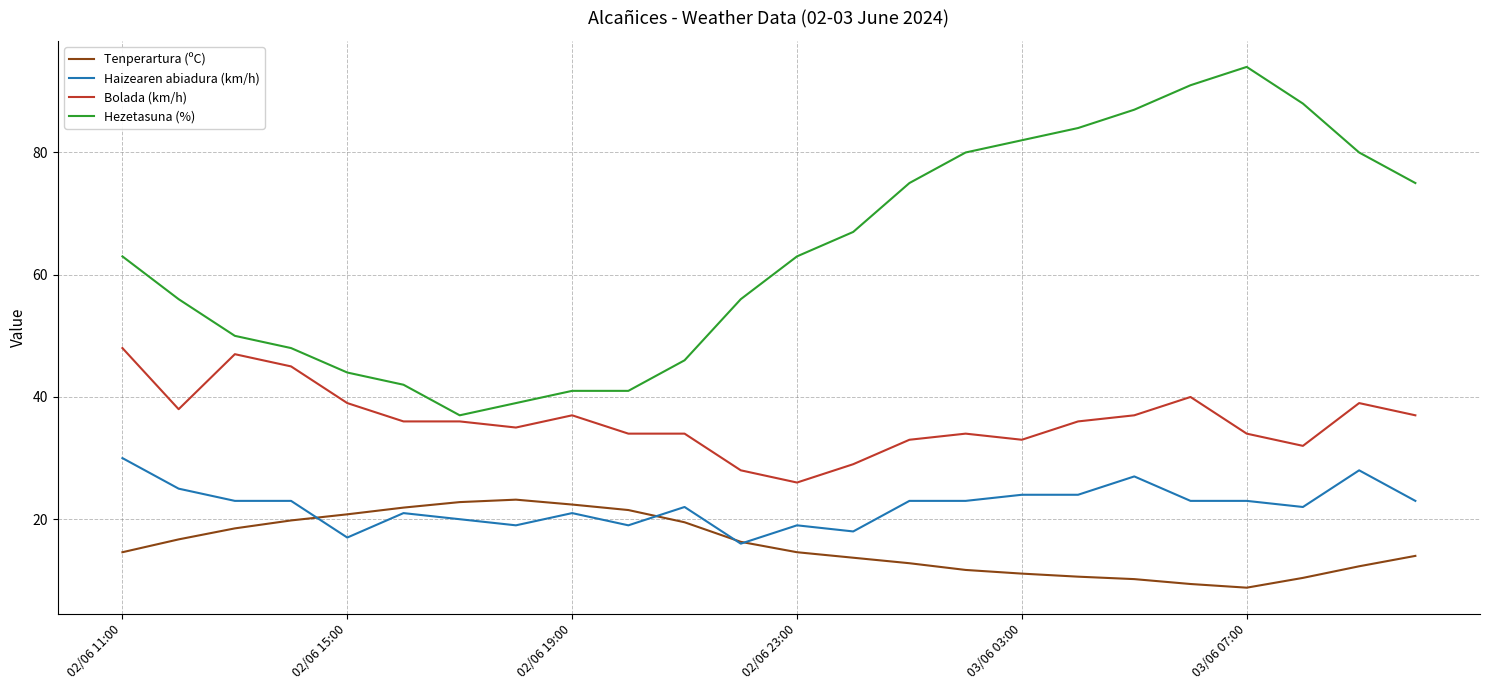

True or false: Hezetasuna (%) and Haizearen abiadura (km/h) cross at least once.

False